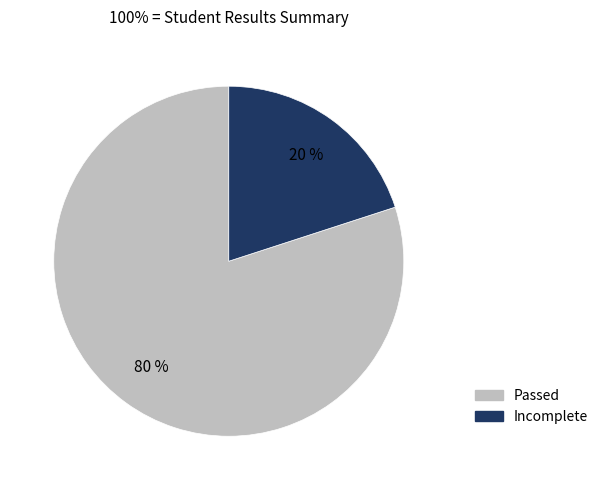

Rank the categories by value from highest to lowest.

Passed, Incomplete